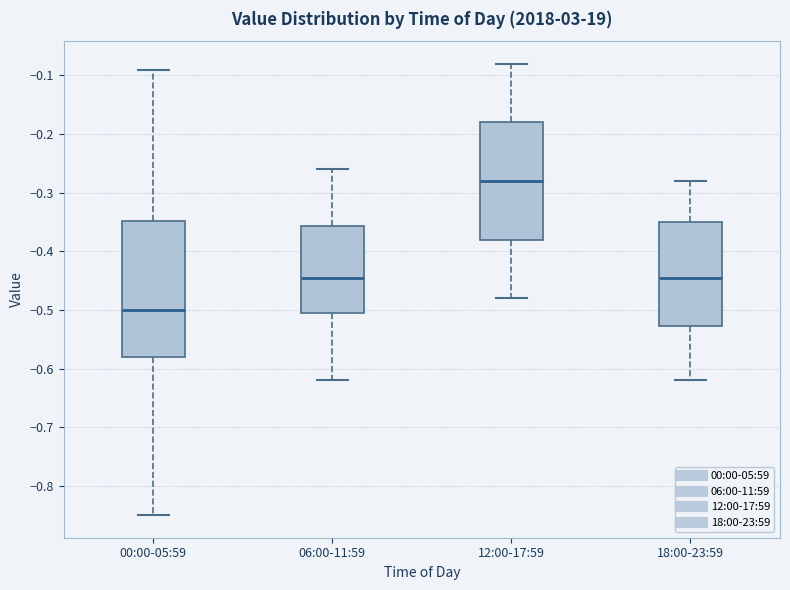

Reading left to right, transcribe this box plot: for each box, give where its median line is, the range the box spans, and where its two whiskers end, as read against the y-axis. The values are not printed on the chart, so give them approximately, as read against the axis.

00:00-05:59: median -0.50, box -0.58 to -0.35, whiskers -0.85 to -0.09
06:00-11:59: median -0.44, box -0.50 to -0.36, whiskers -0.62 to -0.26
12:00-17:59: median -0.28, box -0.38 to -0.18, whiskers -0.48 to -0.08
18:00-23:59: median -0.44, box -0.53 to -0.35, whiskers -0.62 to -0.28